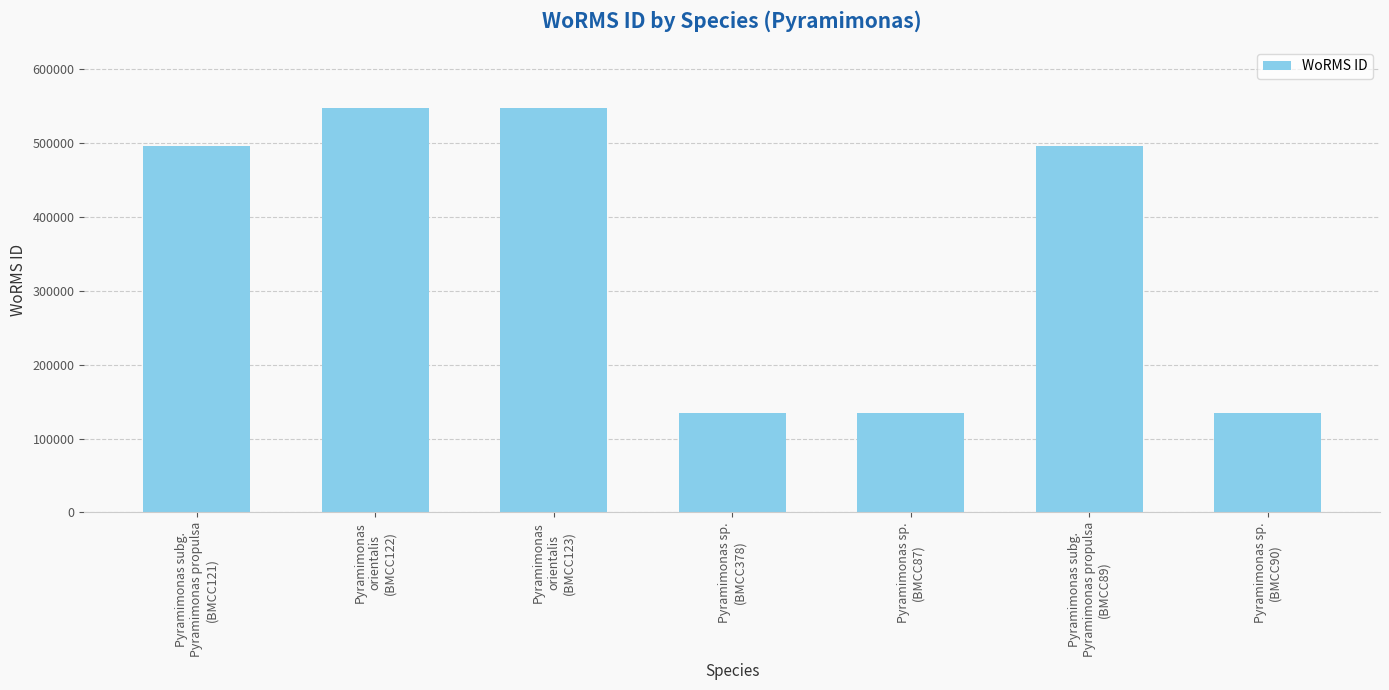

Reading left to right, transcribe all the data shown in this chart.

495347	547692	547692	134529	134529	495347	134529